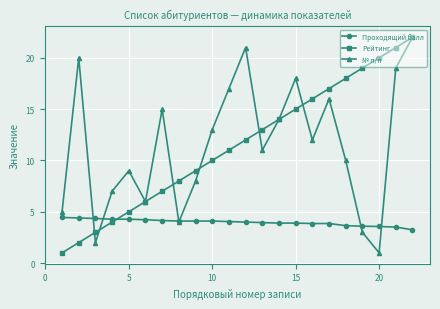

What is the minimum value shown in the chart?

1.0